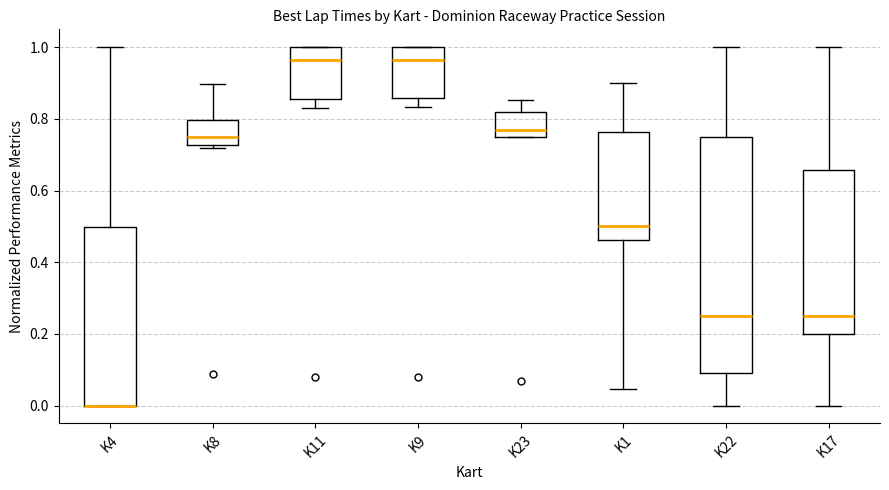

Reading left to right, read every box against the y-axis: the position of its median line, the range the box covers, and the ends of its whiskers. The values are not printed on the chart, so give them approximately, as read against the axis.

K4: median 0.00 (drawn on the box's lower edge), box 0.00 to 0.50, whiskers 0.00 to 1.00
K8: median 0.76, box 0.72 to 0.80, whiskers 0.72 (just below the box's lower edge) to 0.90
K11: median 0.96, box 0.86 to 1.00, whiskers 0.82 to 1.00
K9: median 0.96, box 0.86 to 1.00, whiskers 0.84 to 1.00
K23: median 0.76 (just above the box's lower edge), box 0.76 to 0.82, whiskers 0.76 to 0.86
K1: median 0.50, box 0.46 to 0.76, whiskers 0.04 to 0.90
K22: median 0.26, box 0.10 to 0.76, whiskers 0.00 to 1.00
K17: median 0.26, box 0.20 to 0.66, whiskers 0.00 to 1.00